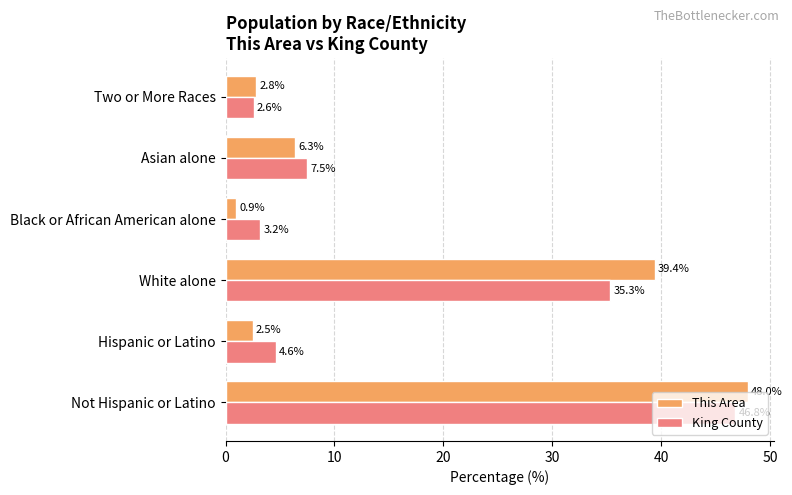

The King County series shows 7.5 at Asian alone. True or false?

True